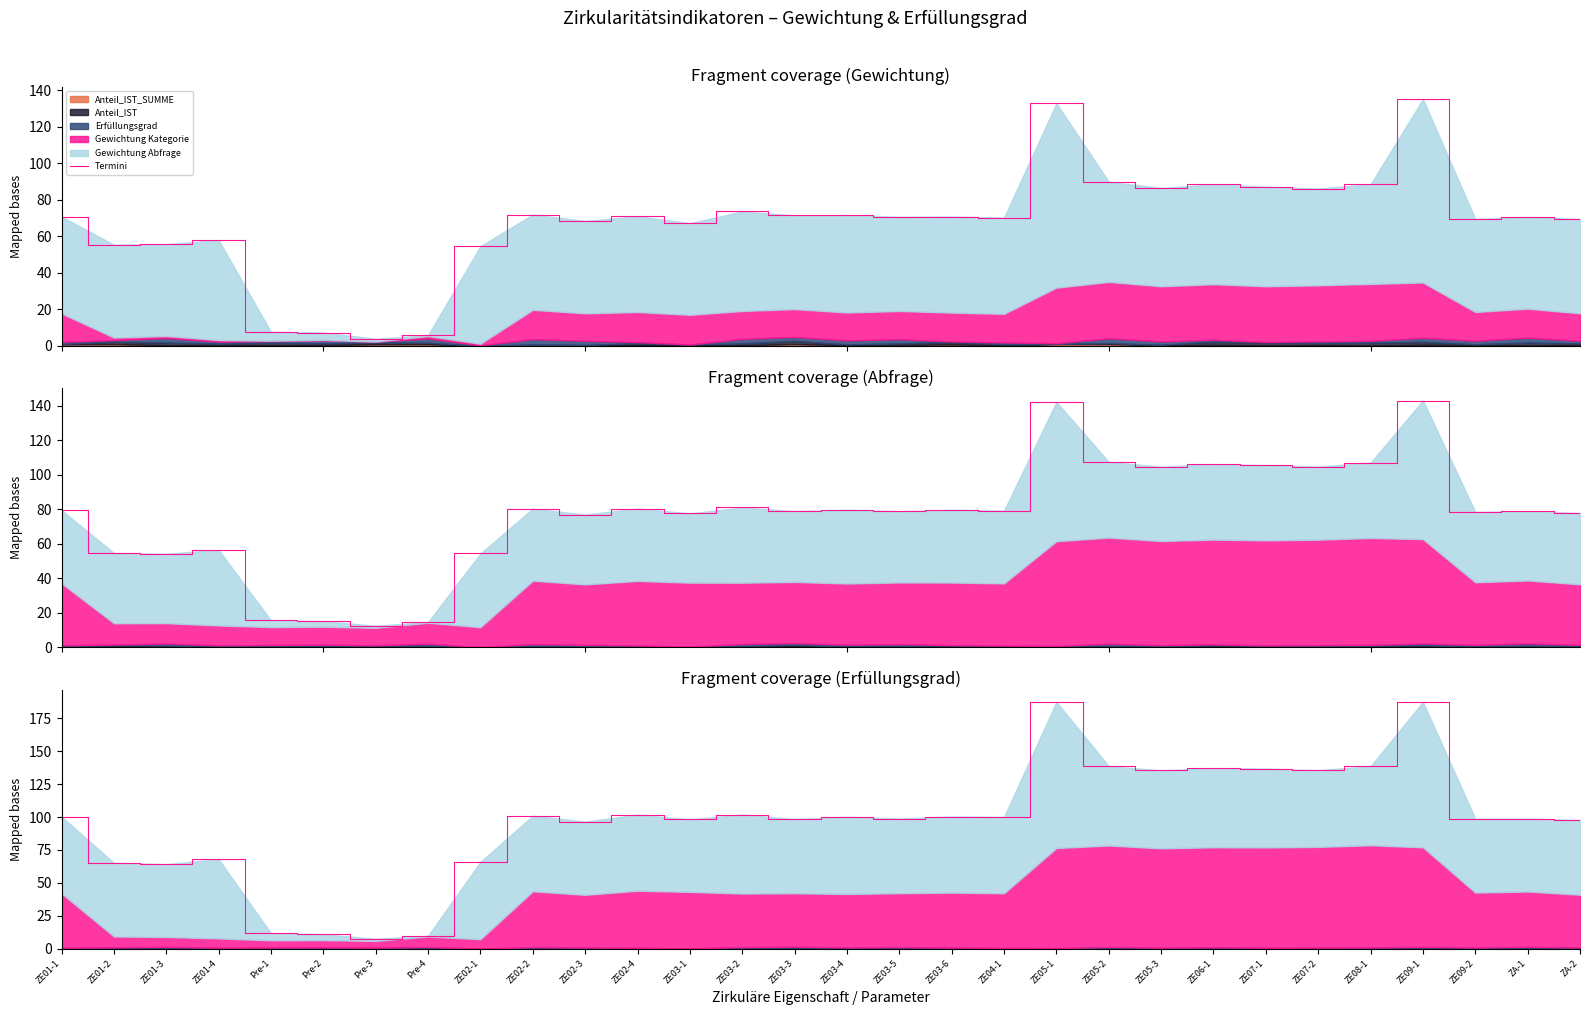

Where is the first local minimum?

ZE01-3